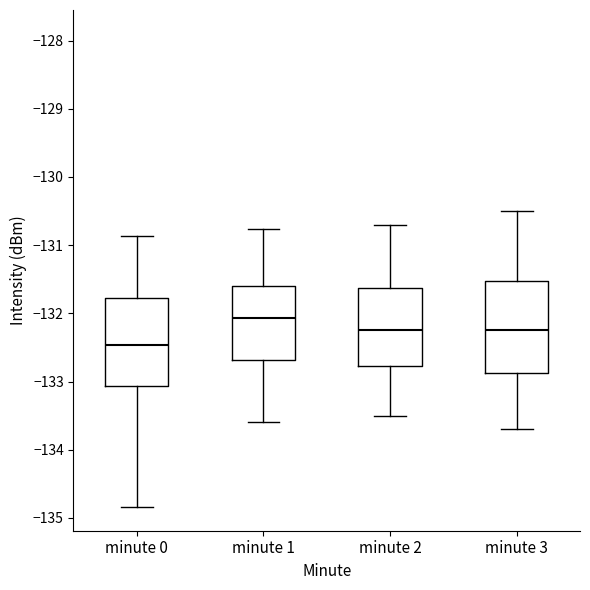

Reading left to right, read every box against the y-axis: the position of its median line, the range the box covers, and the ends of its whiskers. The values are not printed on the chart, so give them approximately, as read against the axis.

minute 0: median -132.5, box -133.1 to -131.8, whiskers -134.8 to -130.9
minute 1: median -132.1, box -132.7 to -131.6, whiskers -133.6 to -130.8
minute 2: median -132.2, box -132.8 to -131.6, whiskers -133.5 to -130.7
minute 3: median -132.2, box -132.9 to -131.5, whiskers -133.7 to -130.5